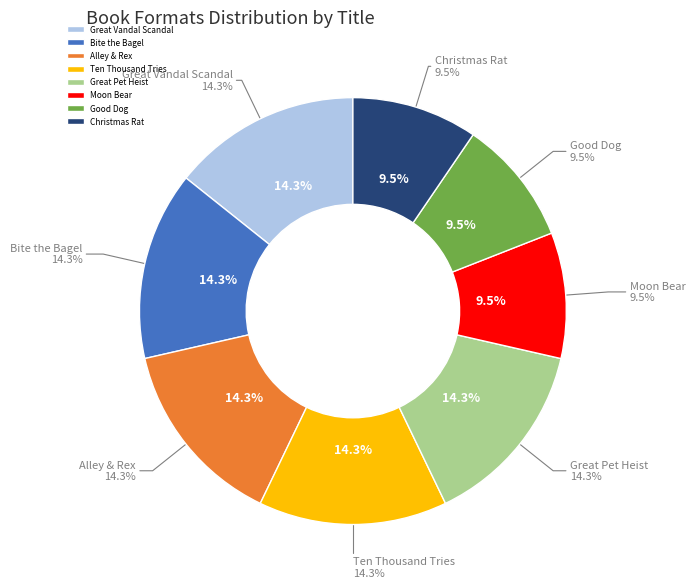

What is the smallest slice in the pie chart?

Moon Bear